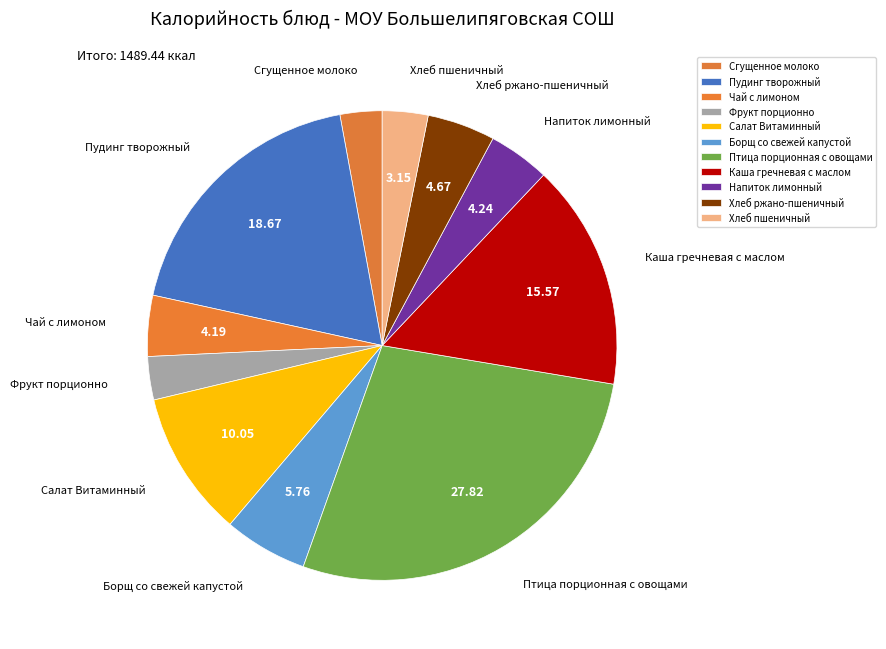

Which has a higher value, Борщ со свежей капустой or Напиток лимонный?

Борщ со свежей капустой